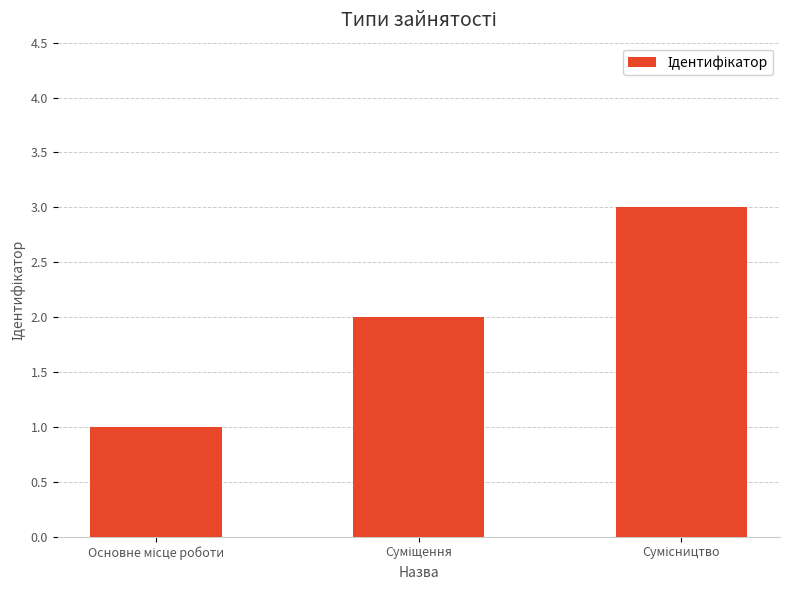

Does the chart contain any negative values?

No